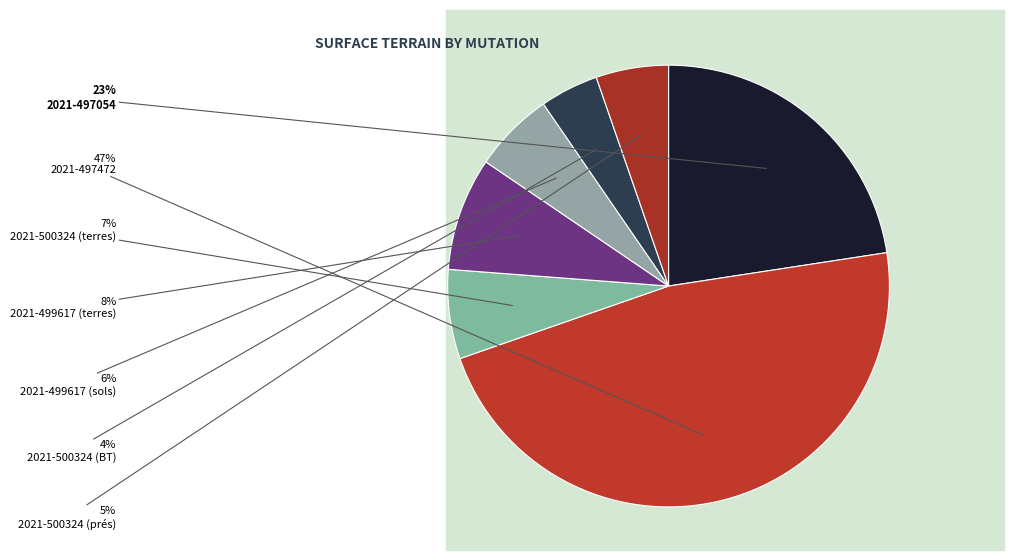

Rank the categories by value from lowest to highest.

2021-500324 (BT), 2021-500324 (prés), 2021-499617 (sols), 2021-500324 (terres), 2021-499617 (terres), 2021-497054, 2021-497472